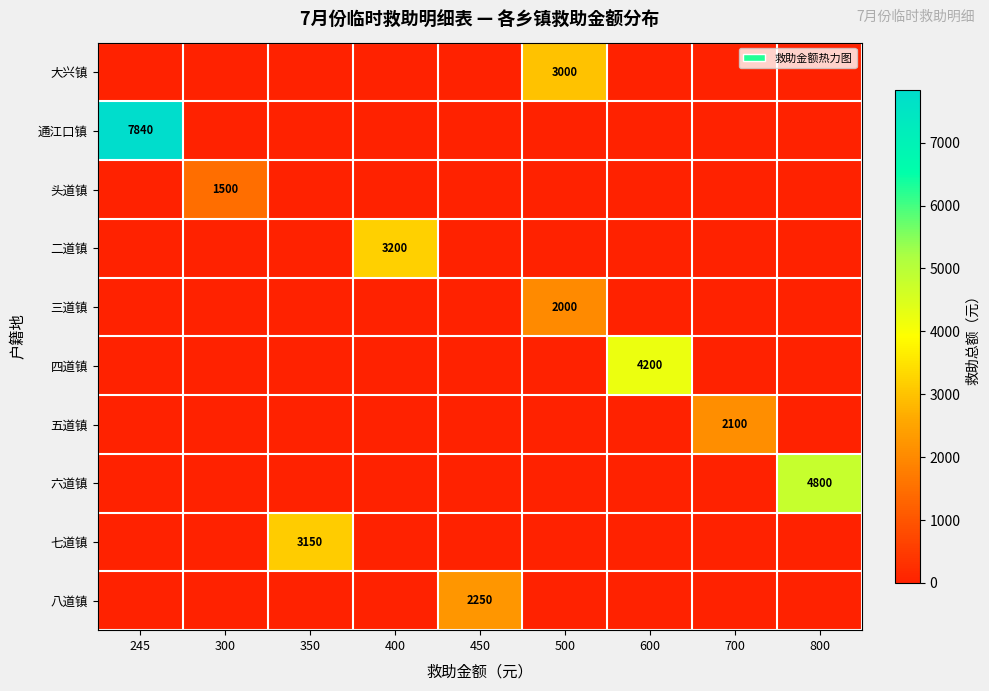

What is the maximum value for 头道镇?

1500